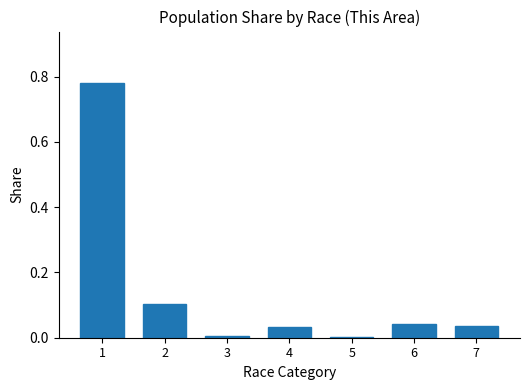

What is the sum of all values?

1.0